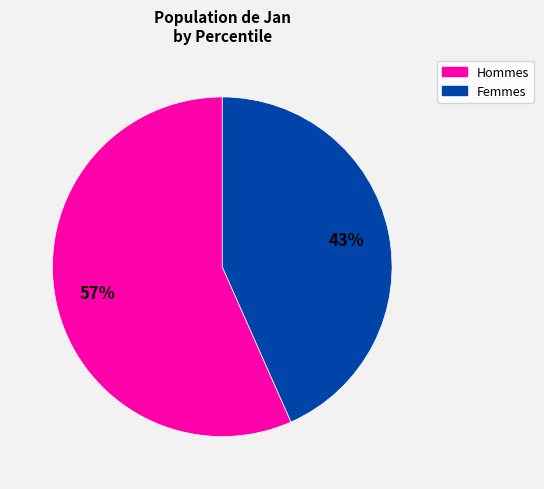

Is it true that Femmes is 43% of the pie?

True